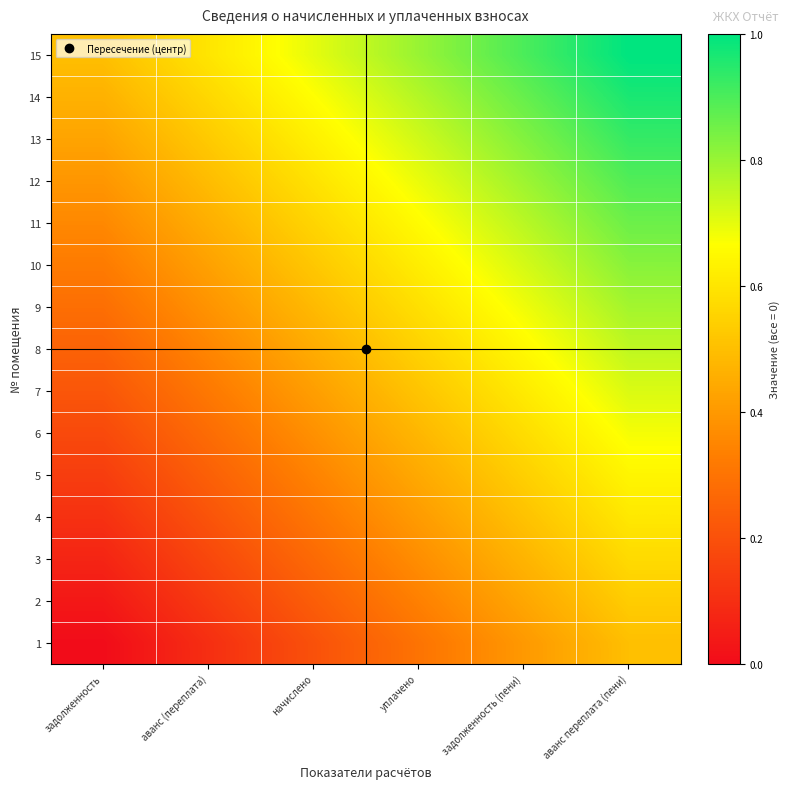

Reading left to right, transcribe all the data shown in this chart.

1: задолженность=0.0	аванс (переплата)=0.1	начислено=0.2	уплачено=0.3	задолженность (пени)=0.4	аванс переплата (пени)=0.5
2: задолженность=0.0	аванс (переплата)=0.1	начислено=0.2	уплачено=0.3	задолженность (пени)=0.4	аванс переплата (пени)=0.5
3: задолженность=0.1	аванс (переплата)=0.2	начислено=0.3	уплачено=0.4	задолженность (пени)=0.5	аванс переплата (пени)=0.6
4: задолженность=0.1	аванс (переплата)=0.2	начислено=0.3	уплачено=0.4	задолженность (пени)=0.5	аванс переплата (пени)=0.6
5: задолженность=0.1	аванс (переплата)=0.2	начислено=0.3	уплачено=0.4	задолженность (пени)=0.5	аванс переплата (пени)=0.6
6: задолженность=0.2	аванс (переплата)=0.3	начислено=0.4	уплачено=0.5	задолженность (пени)=0.6	аванс переплата (пени)=0.7
7: задолженность=0.2	аванс (переплата)=0.3	начислено=0.4	уплачено=0.5	задолженность (пени)=0.6	аванс переплата (пени)=0.7
8: задолженность=0.2	аванс (переплата)=0.3	начислено=0.5	уплачено=0.6	задолженность (пени)=0.7	аванс переплата (пени)=0.8
9: задолженность=0.3	аванс (переплата)=0.4	начислено=0.5	уплачено=0.6	задолженность (пени)=0.7	аванс переплата (пени)=0.8
10: задолженность=0.3	аванс (переплата)=0.4	начислено=0.5	уплачено=0.6	задолженность (пени)=0.7	аванс переплата (пени)=0.8
11: задолженность=0.4	аванс (переплата)=0.5	начислено=0.6	уплачено=0.7	задолженность (пени)=0.8	аванс переплата (пени)=0.9
12: задолженность=0.4	аванс (переплата)=0.5	начислено=0.6	уплачено=0.7	задолженность (пени)=0.8	аванс переплата (пени)=0.9
13: задолженность=0.4	аванс (переплата)=0.5	начислено=0.6	уплачено=0.7	задолженность (пени)=0.8	аванс переплата (пени)=0.9
14: задолженность=0.5	аванс (переплата)=0.6	начислено=0.7	уплачено=0.8	задолженность (пени)=0.9	аванс переплата (пени)=1.0
15: задолженность=0.5	аванс (переплата)=0.6	начислено=0.7	уплачено=0.8	задолженность (пени)=0.9	аванс переплата (пени)=1.0